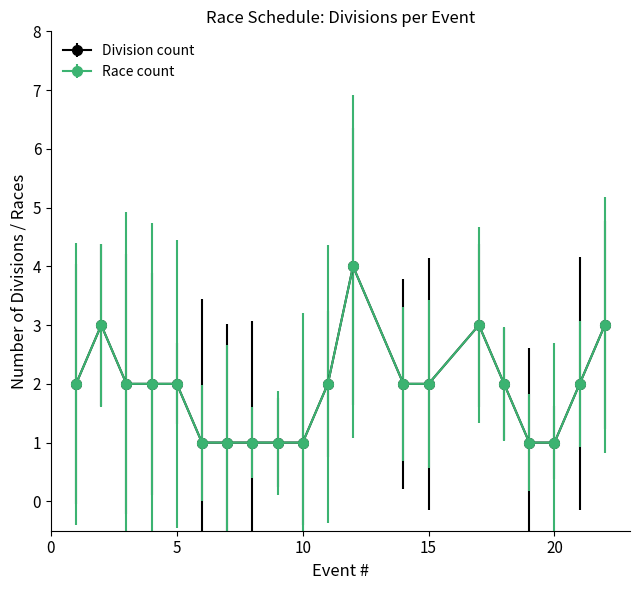

Is this an area chart (filled region under the line)?

No